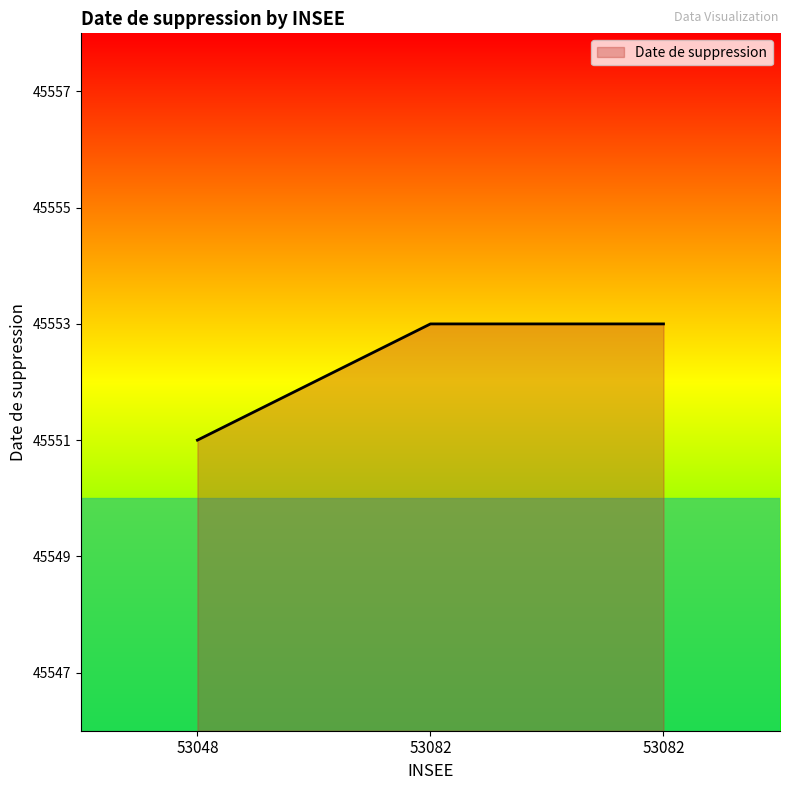

What is the difference between the maximum and minimum values?

2